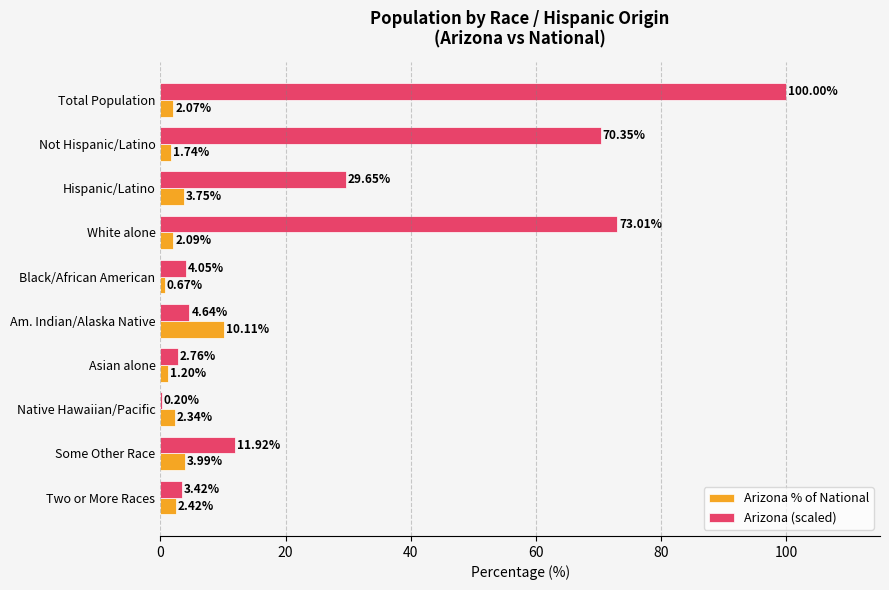

At which label does Arizona % of National reach its peak?

Am. Indian/Alaska Native